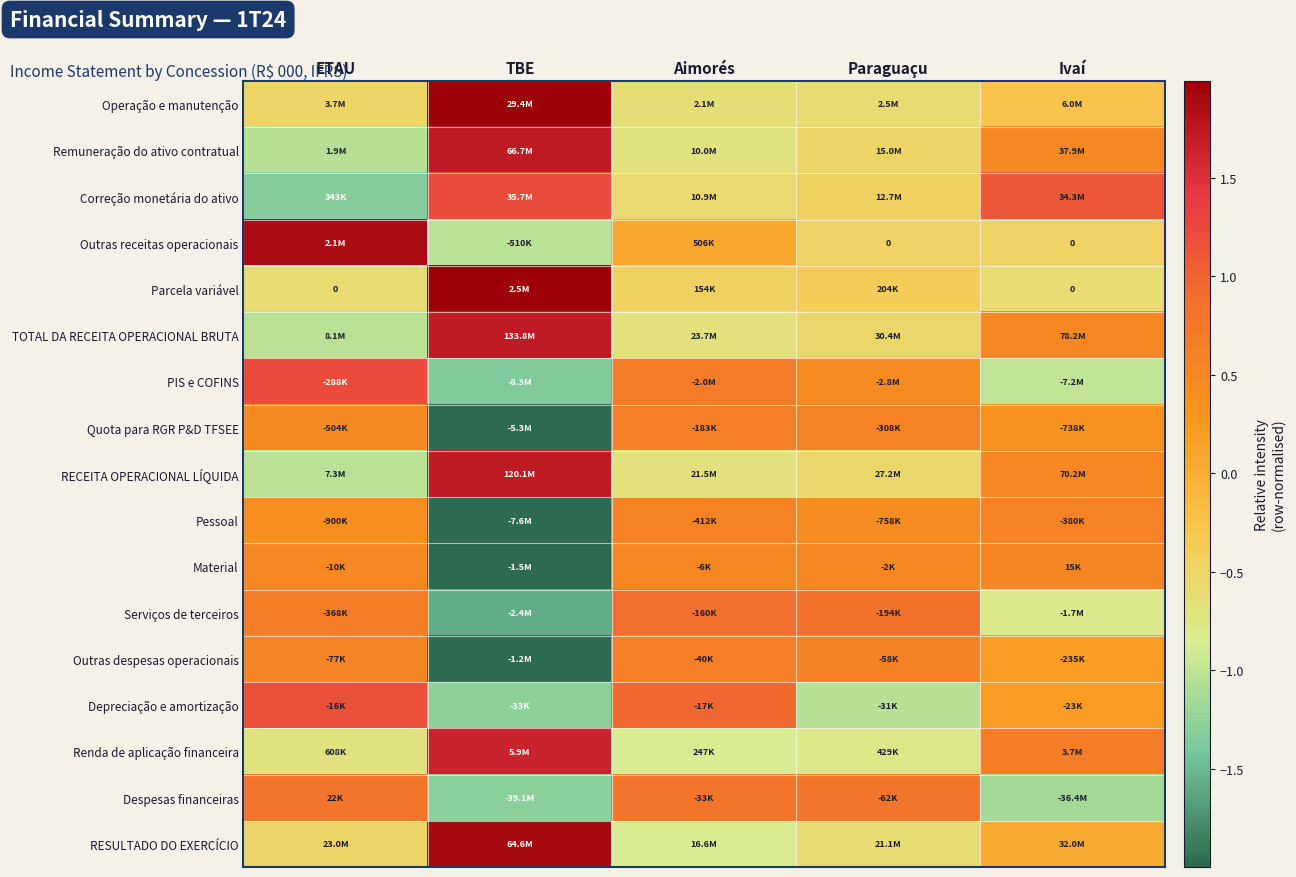

List the series in order of their peak value, highest first.

Parcela variável, Operação e manutenção, RESULTADO DO EXERCÍCIO, Outras receitas operacionais, Remuneração do ativo contratual, TOTAL DA RECEITA OPERACIONAL BRUTA, RECEITA OPERACIONAL LÍQUIDA, Renda de aplicação financeira, PIS e COFINS, Correção monetária do ativo, Depreciação e amortização, Serviços de terceiros, Despesas financeiras, Outras despesas operacionais, Quota para RGR P&D TFSEE, Pessoal, Material